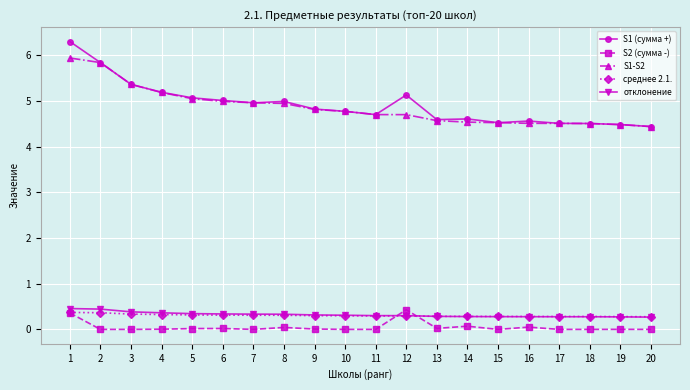

Which label corresponds to the largest value in the chart?

1